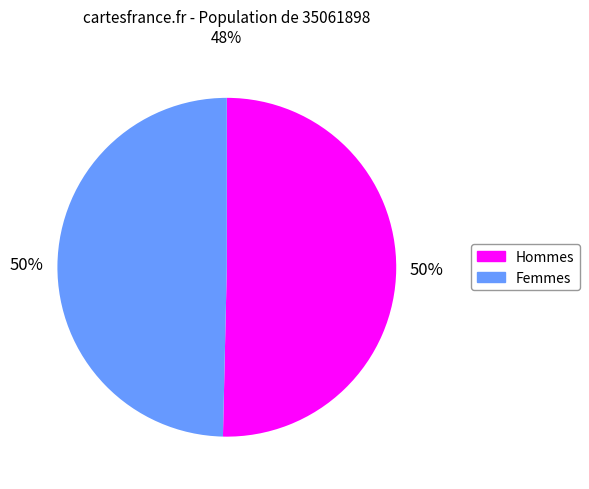

To the nearest percent, what is the average slice percentage?

50%